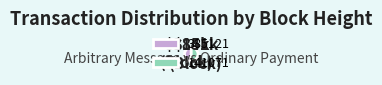

Is it true that 141071 is 40% of the pie?

False